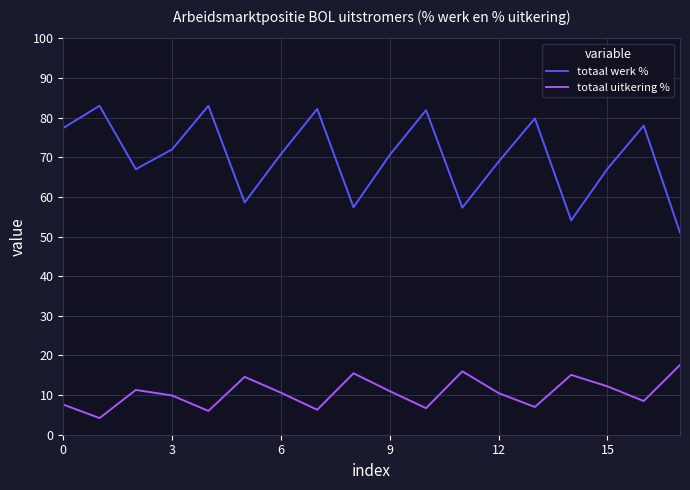

Rank the series by their maximum value, from highest to lowest.

totaal werk %, totaal uitkering %